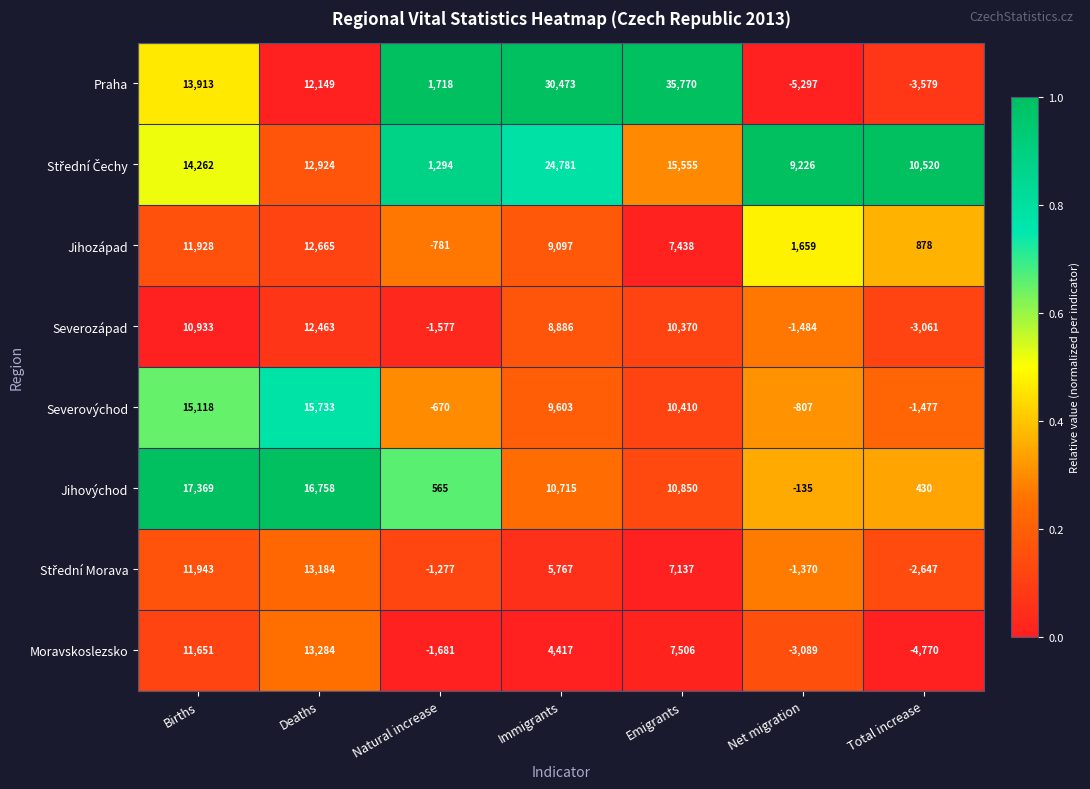

List the labels in order of Jihovýchod value, smallest first.

Net migration, Total increase, Natural increase, Immigrants, Emigrants, Deaths, Births